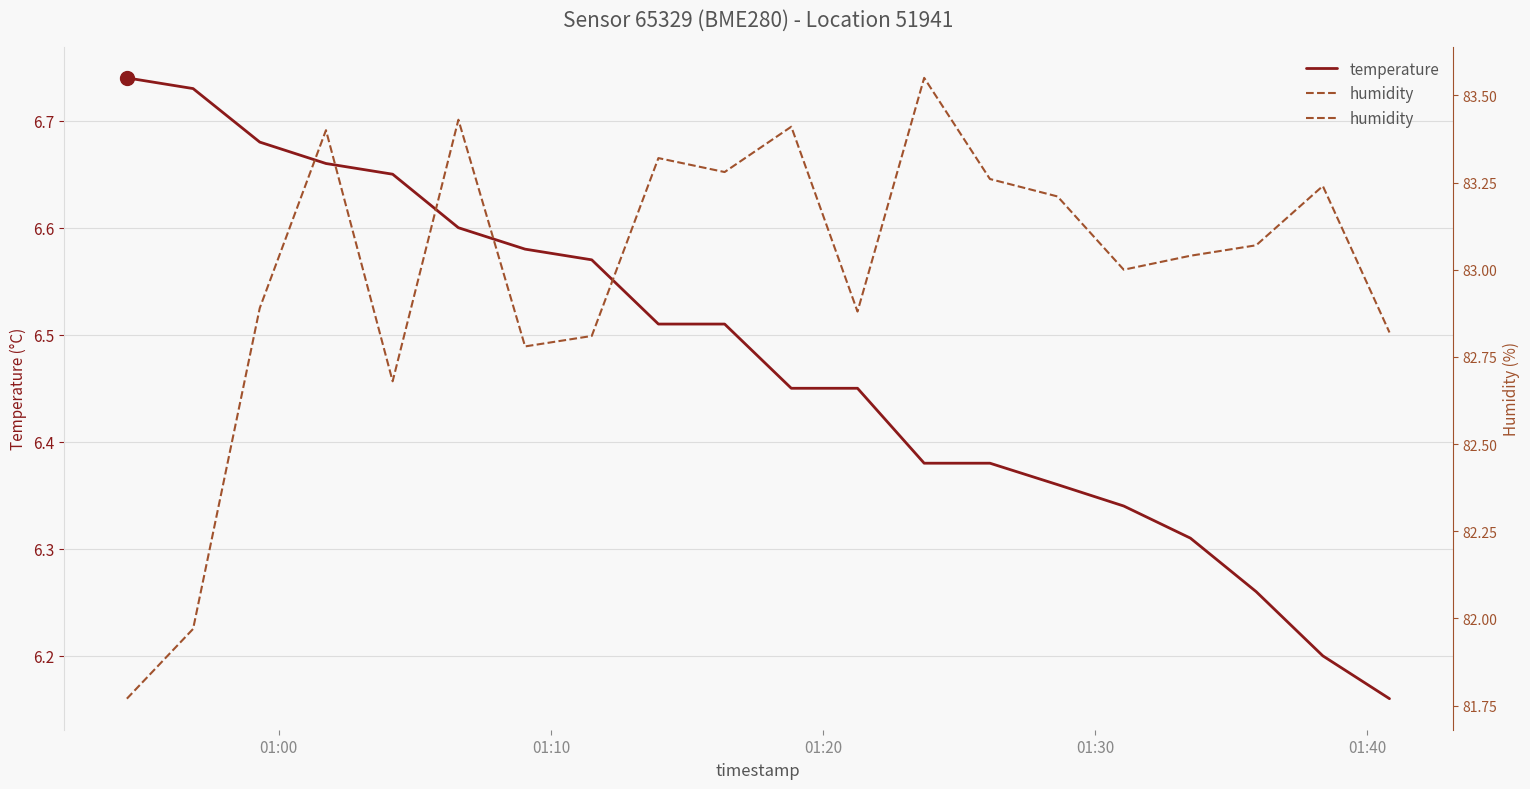

Reading right to left, what are all the values shown in this chart?

temperature: 6.2	6.2	6.3	6.3	6.3	6.4	6.4	6.4	6.5	6.5	6.5	6.5	6.6	6.6	6.6	6.7	6.7	6.7	6.7	6.7
humidity: 82.8	83.2	83.1	83.0	83.0	83.2	83.3	83.5	82.9	83.4	83.3	83.3	82.8	82.8	83.4	82.7	83.4	82.9	82.0	81.8